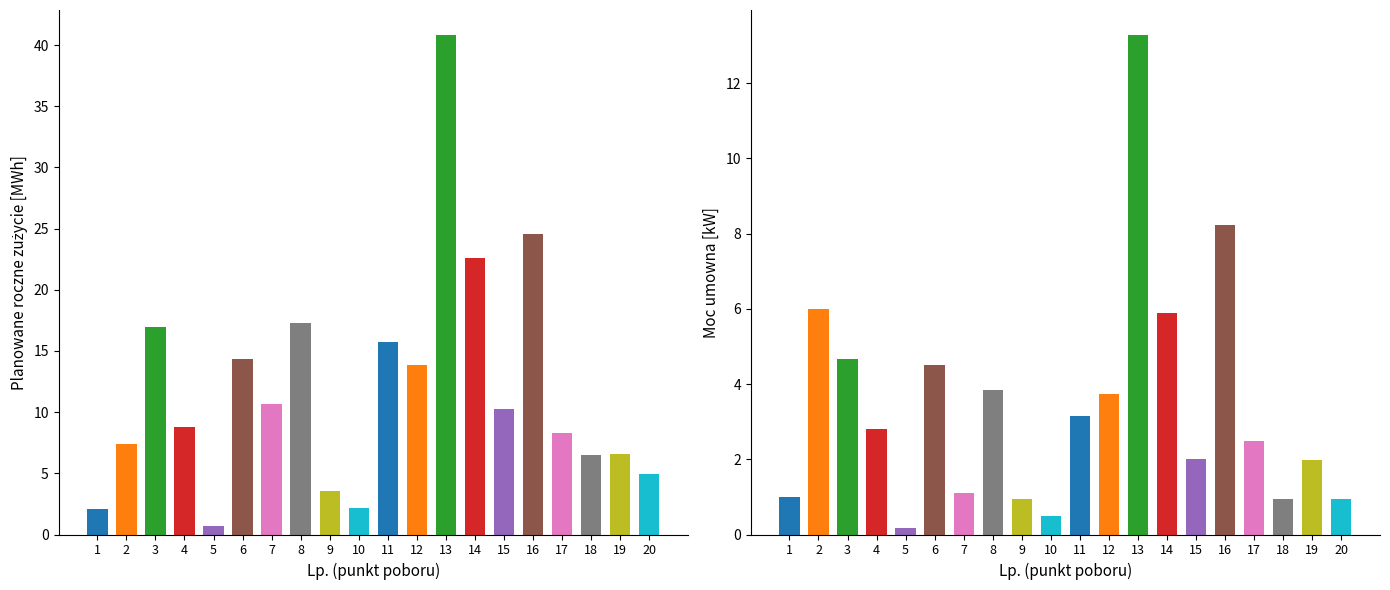

Reading left to right, transcribe all the data shown in this chart.

Planowane roczne zużycie [MWh]: 2.1	7.4	17.0	8.8	0.7	14.3	10.7	17.3	3.6	2.1	15.8	13.8	40.8	22.6	10.3	24.5	8.3	6.5	6.6	5.0
Moc umowna [kW]: 1.0	6.0	4.7	2.8	0.2	4.5	1.1	3.8	0.9	0.5	3.2	3.7	13.3	5.9	2.0	8.2	2.5	0.9	2.0	0.9